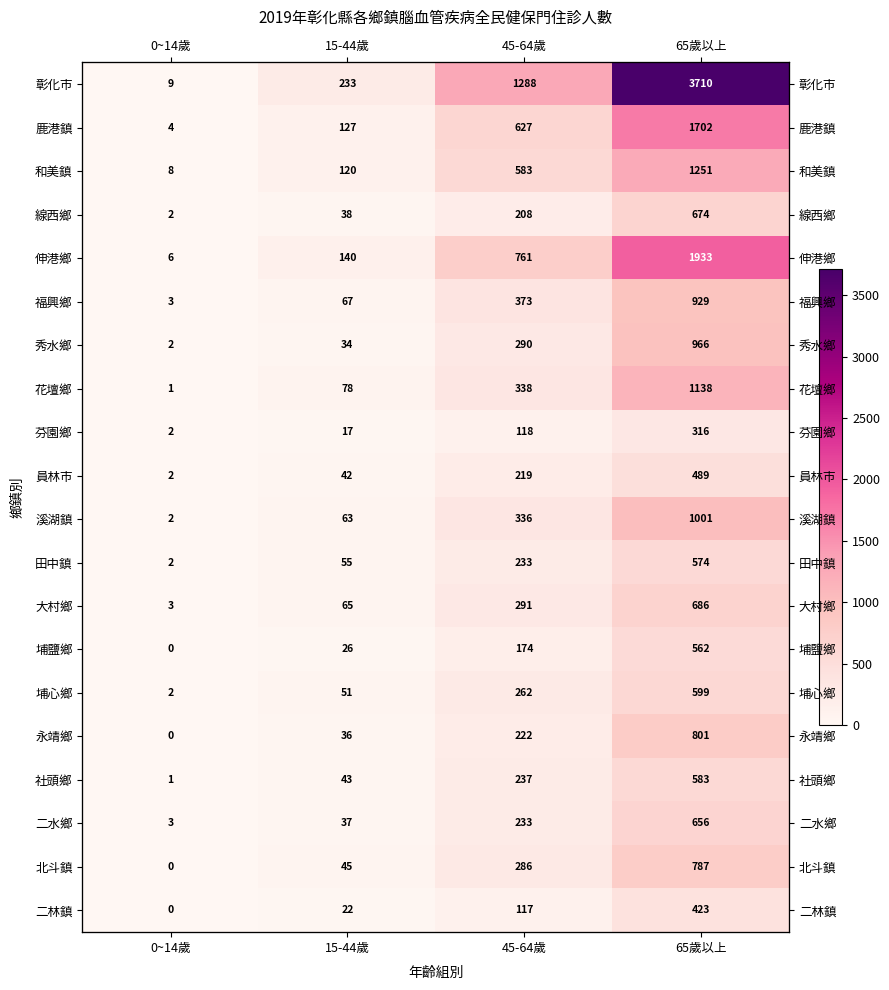

What is the total value across all series at 0~14歲?

52